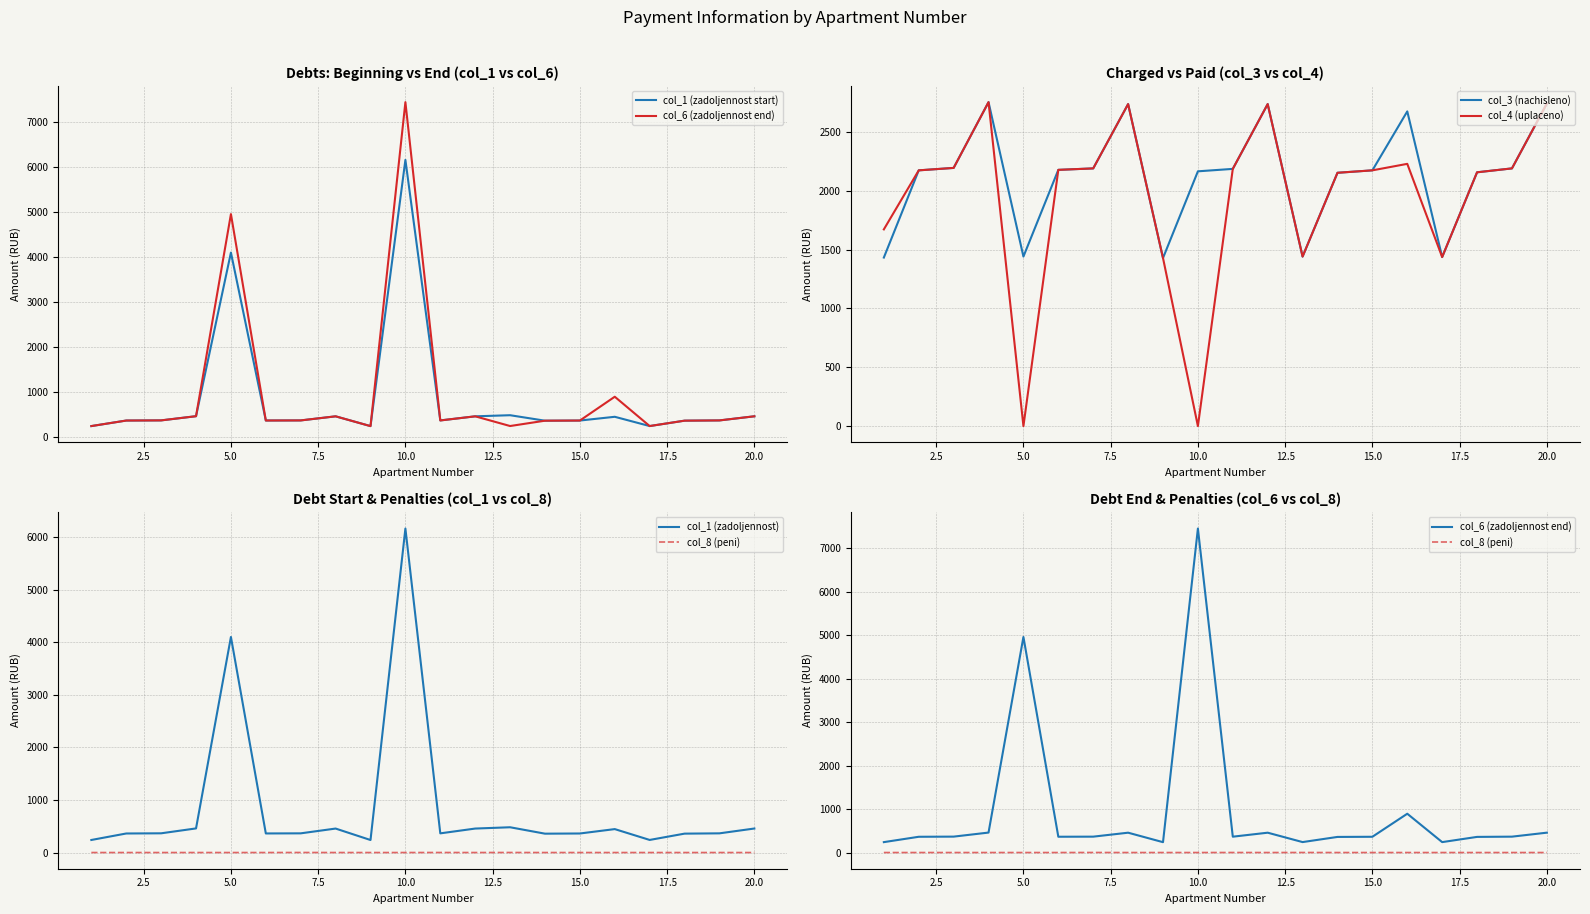

What is the maximum value for col_4 (uplaceno)?

2753.1